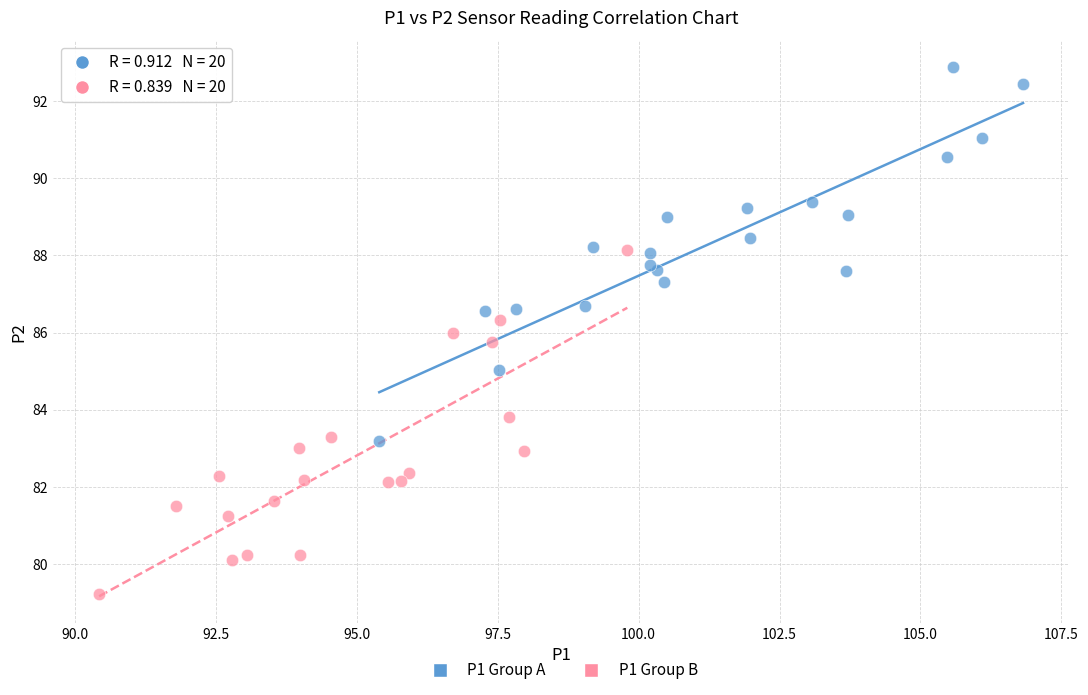

Which series reaches the maximum Y coordinate?

P1 Group A